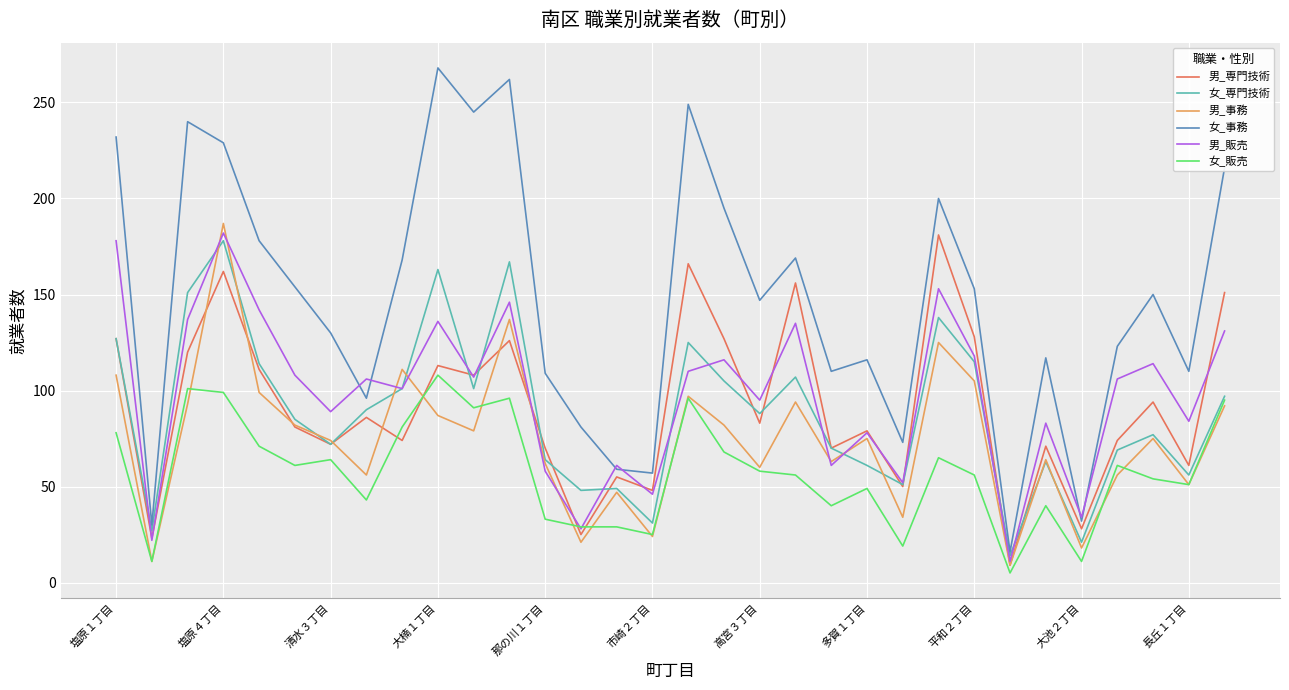

Which series has the largest total across all categories?

女_事務